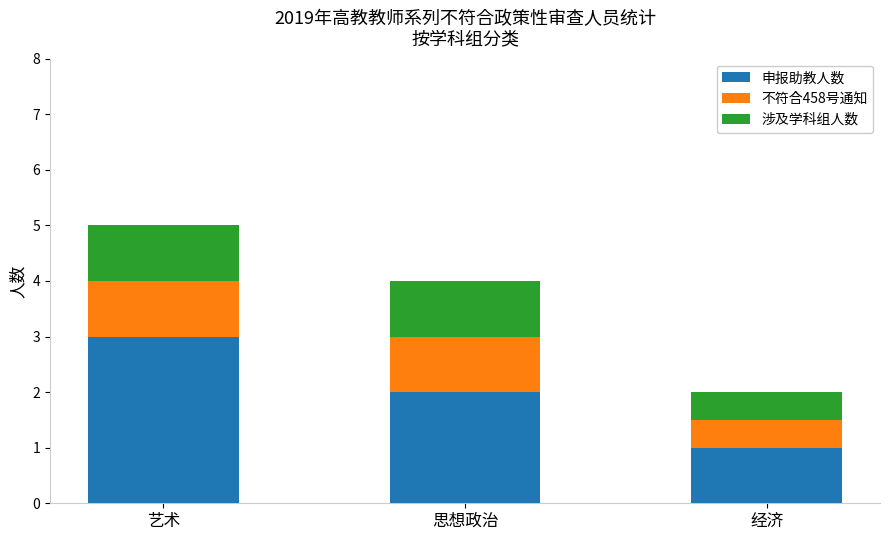

What value does the 申报助教人数 series have at 经济?

1.0